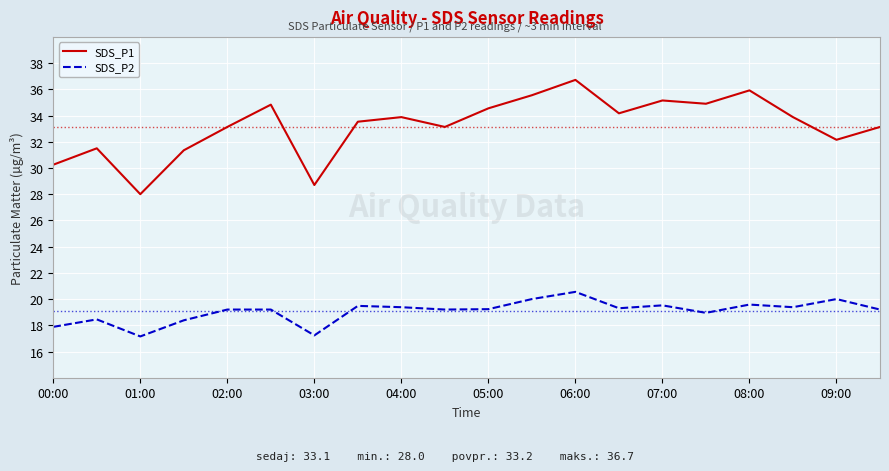

In SDS_P2, how many points are lower than both neighbors (excluding endpoints)?

6